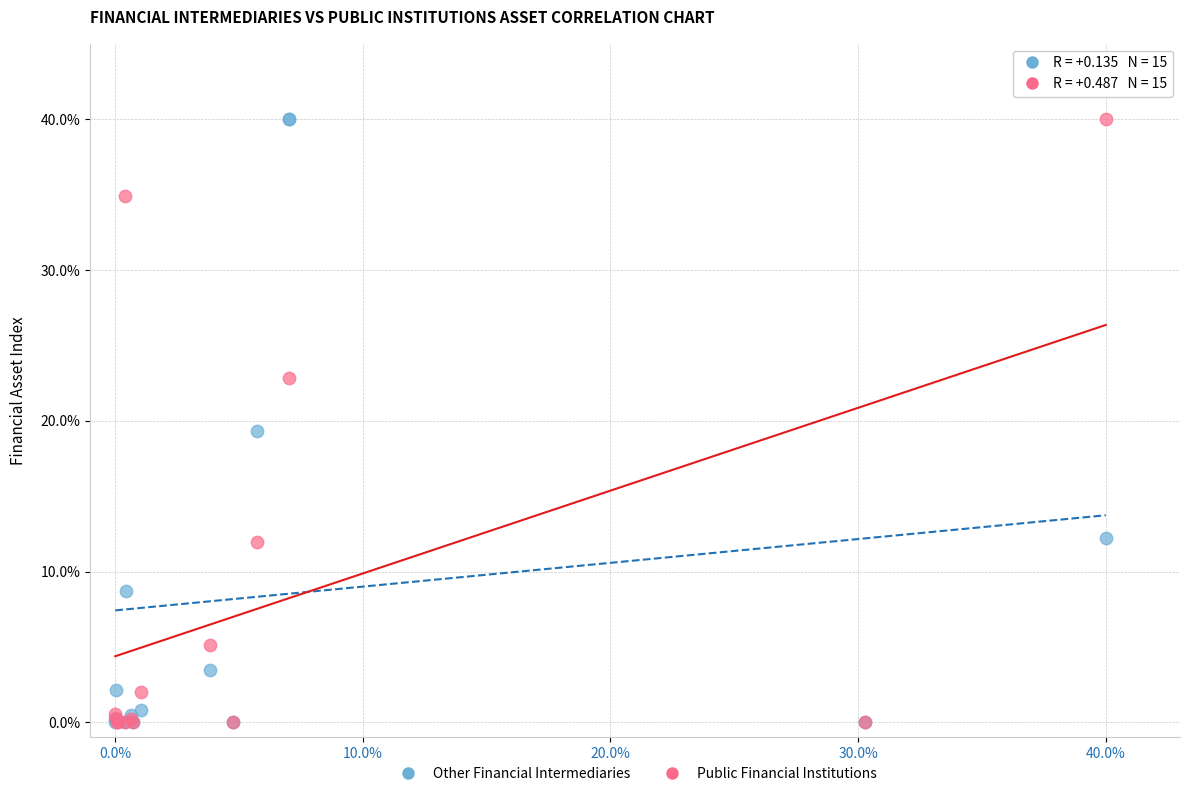

What are all the series names shown in the legend?

Other Financial Intermediaries, Public Financial Institutions